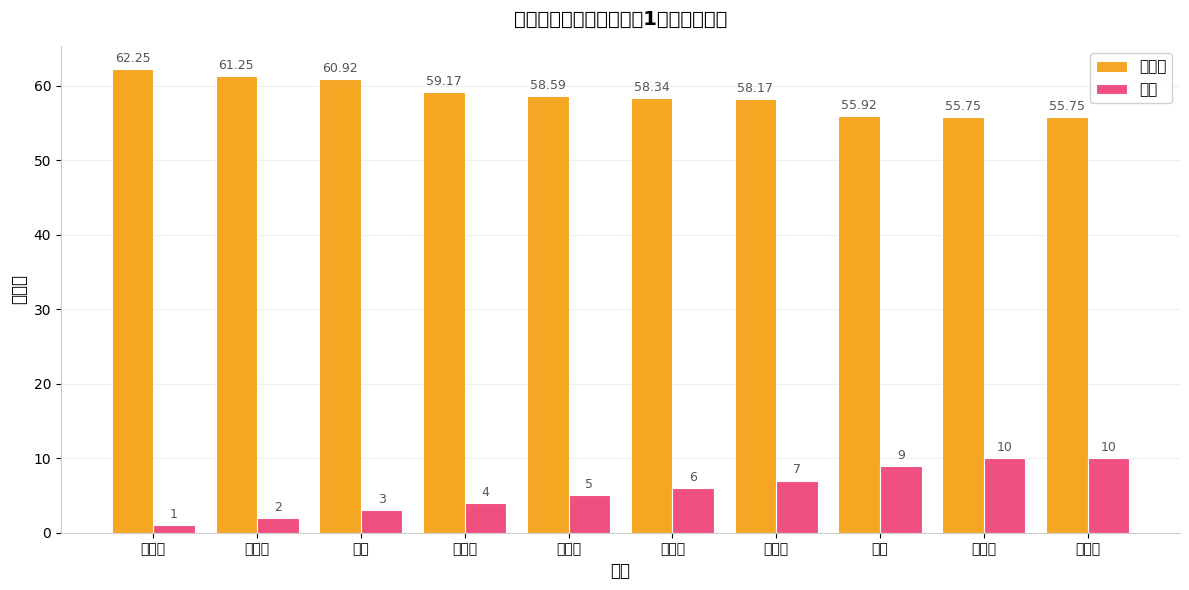

Between 刘子妍 and 吕康凯, which series saw the biggest shift?

名次